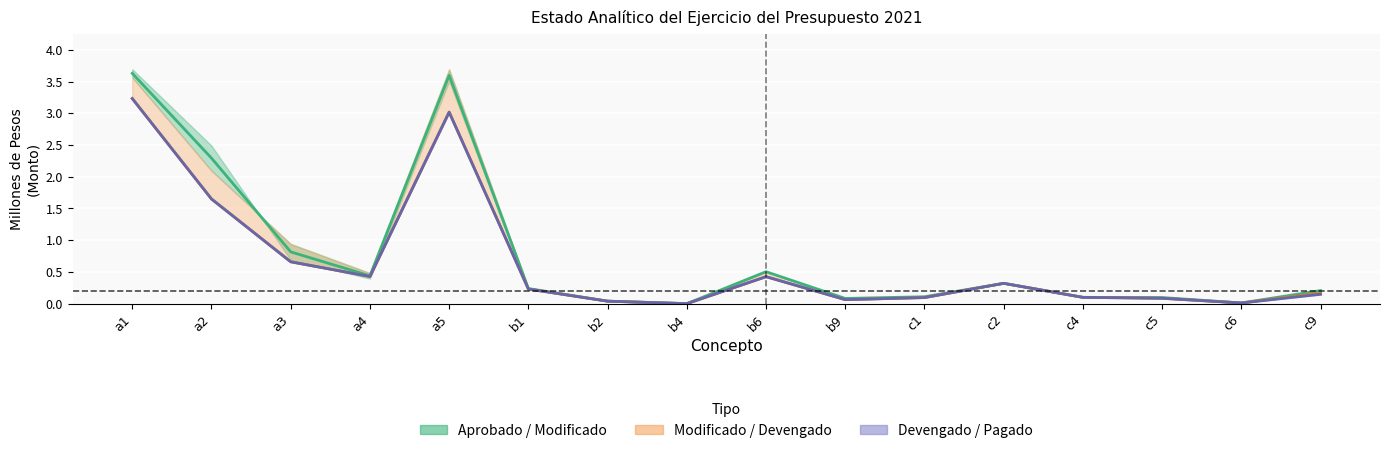

At which label does Modificado reach its peak?

a1